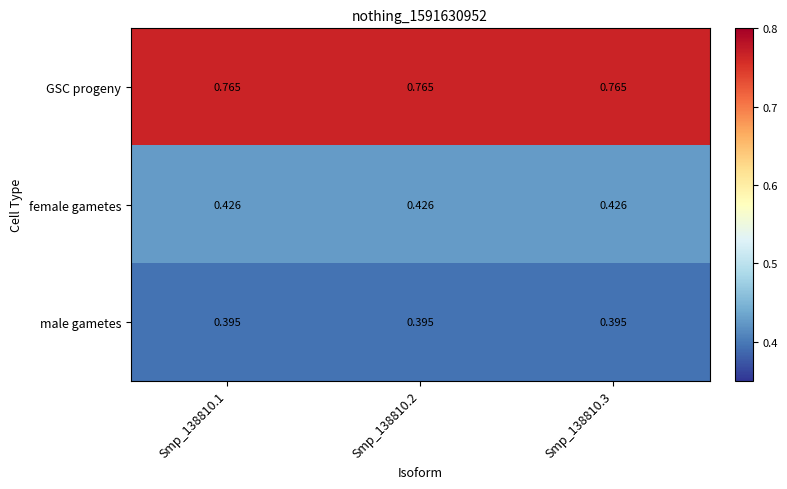

How many series are shown in this chart?

3